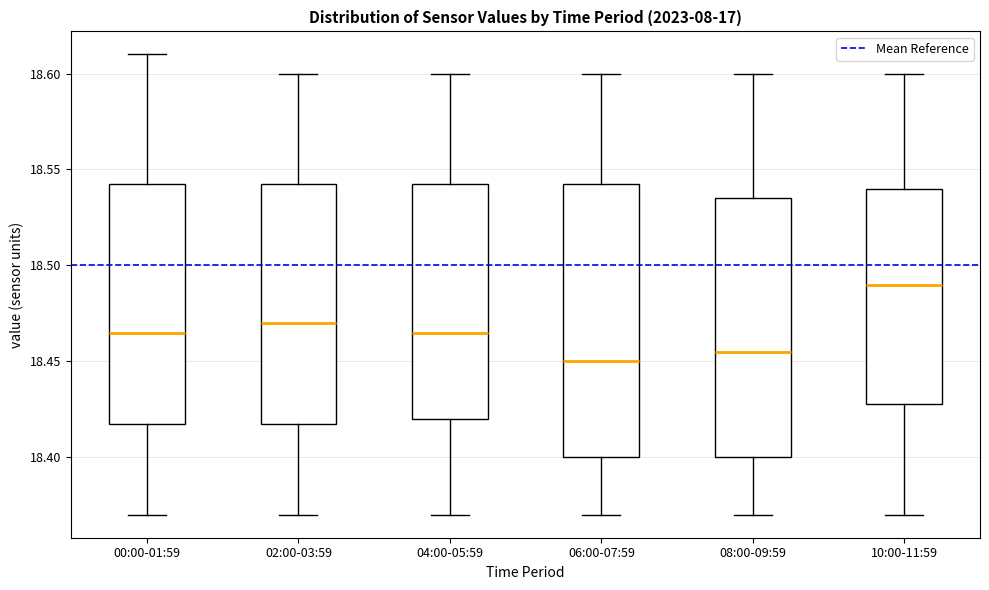

Which box has the highest median line?

10:00-11:59